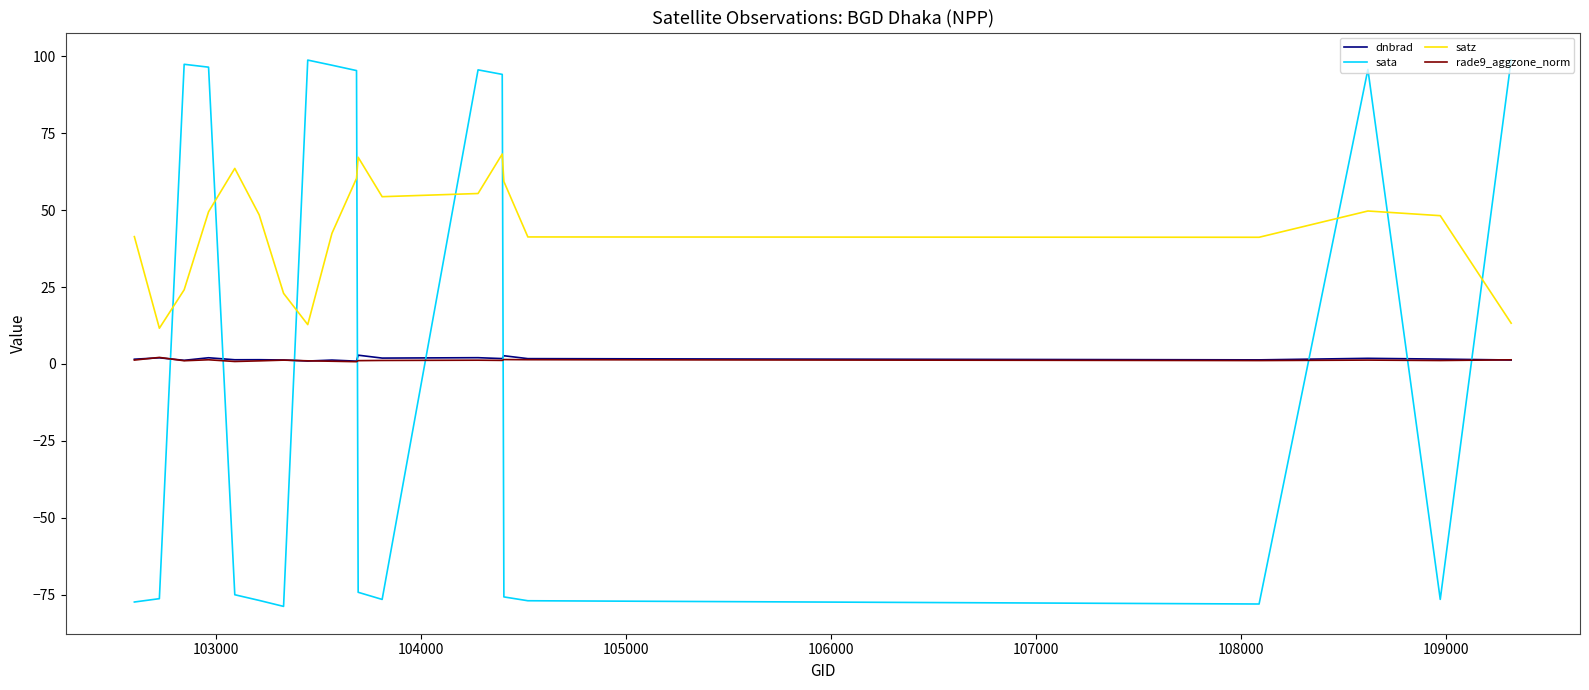

True or false: rade9_aggzone_norm and satz cross at least once.

False